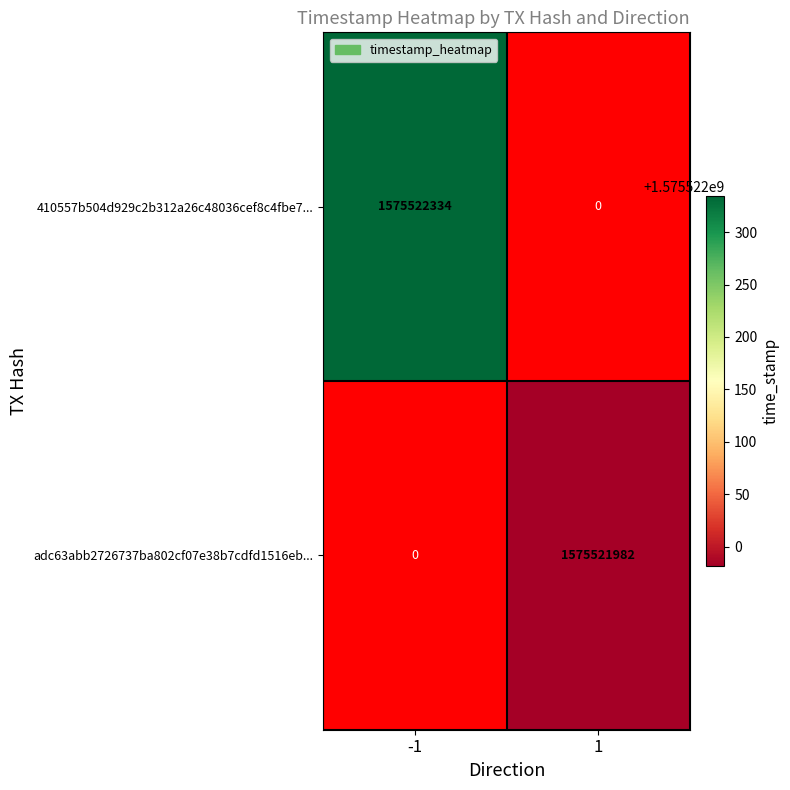

List the series in order of their overall mean, lowest first.

adc63abb2726737ba802cf07e38b7cdfd1516eb, 410557b504d929c2b312a26c48036cef8c4fbe7